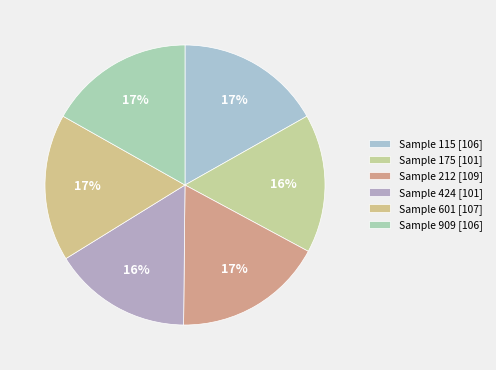

How many segments does this pie chart have?

6